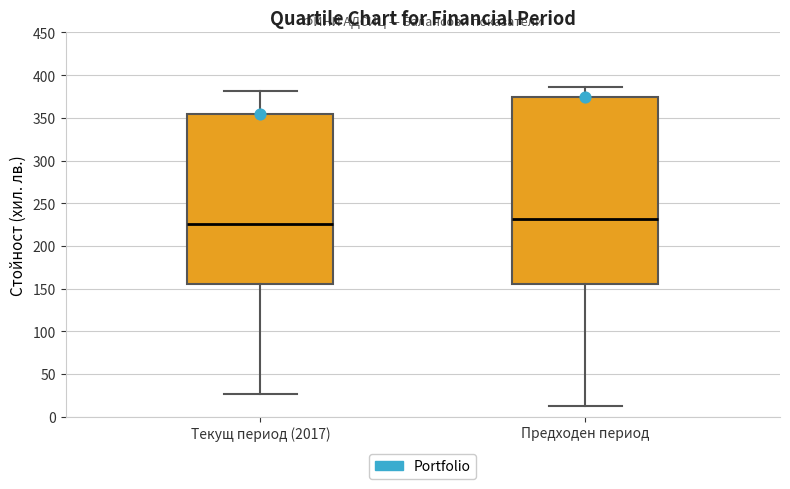

Which box is the tallest, from its lower edge to its upper edge?

Предходен период